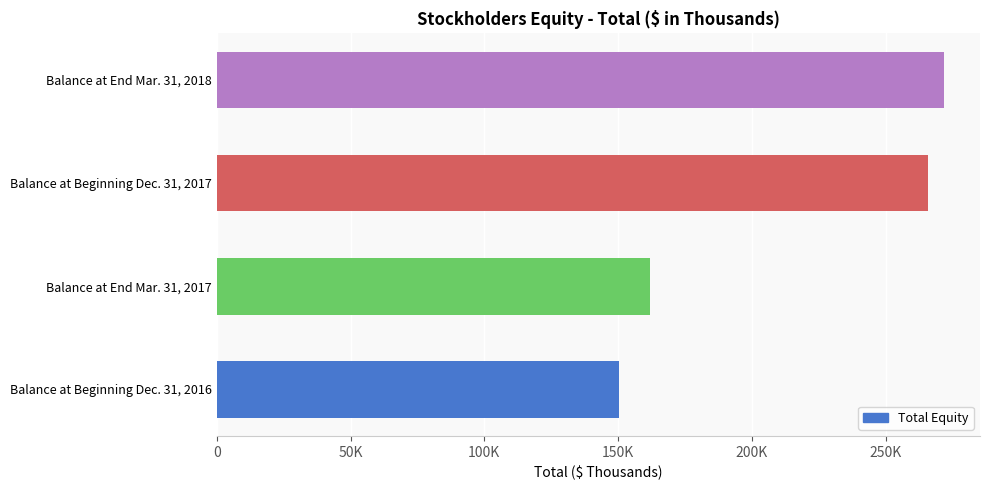

At which label is the value closest to 211028?

Balance at End Mar. 31, 2017